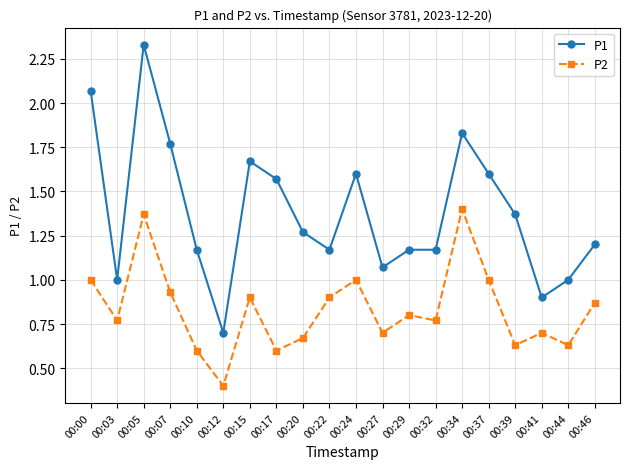

True or false: P2 and P1 cross at least once.

False